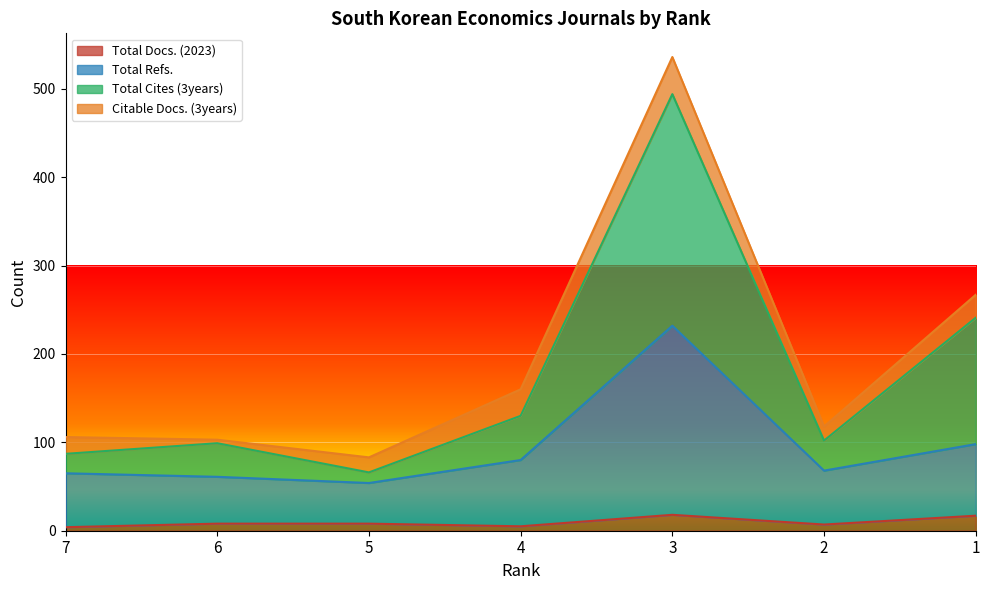

Between 6 and 5, which series saw the biggest shift?

Total Cites (3years)